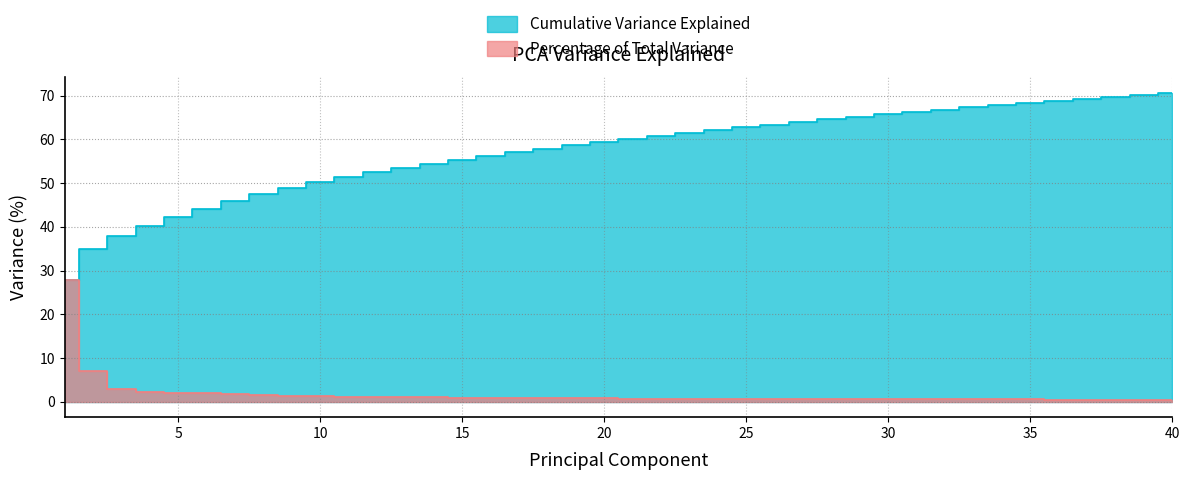

The Cumulative Variance Explained series shows 38.0 at 15. True or false?

False